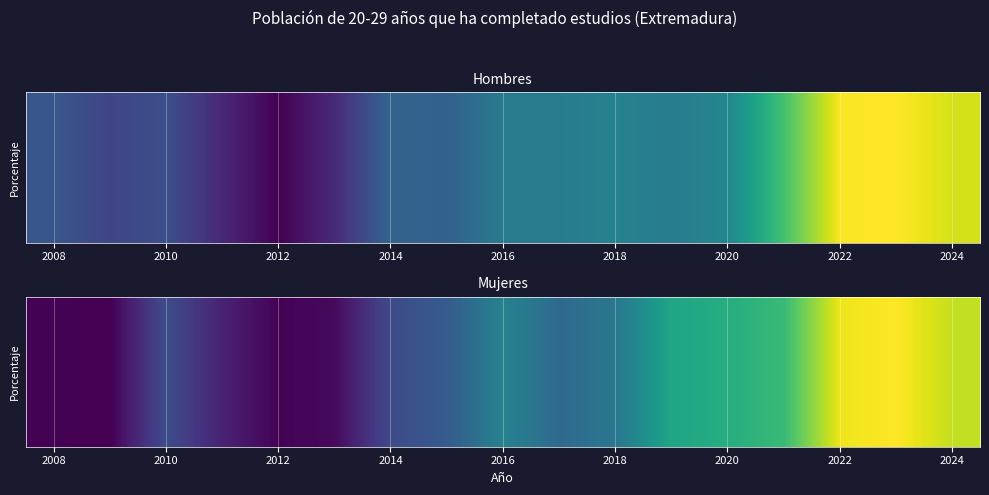

The chart shows a value of 70.7 at 9. True or false?

True